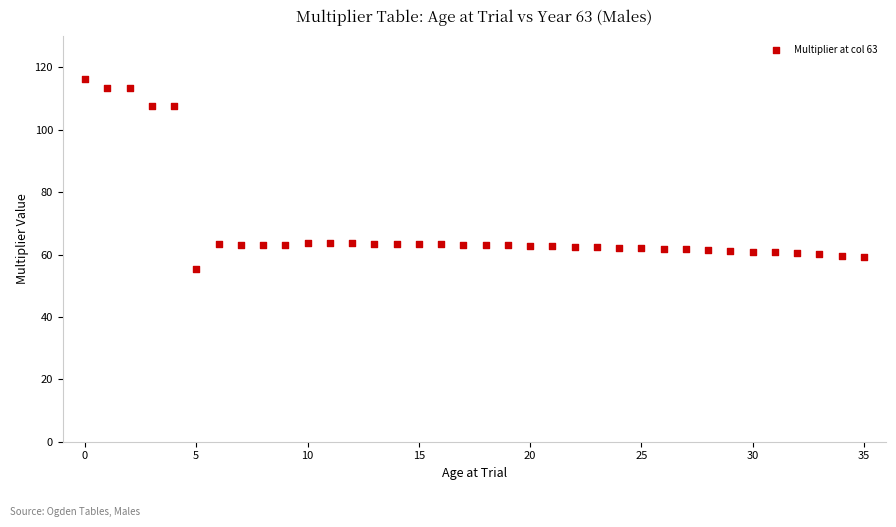

What is the range of Y values (max minus min)?

60.8